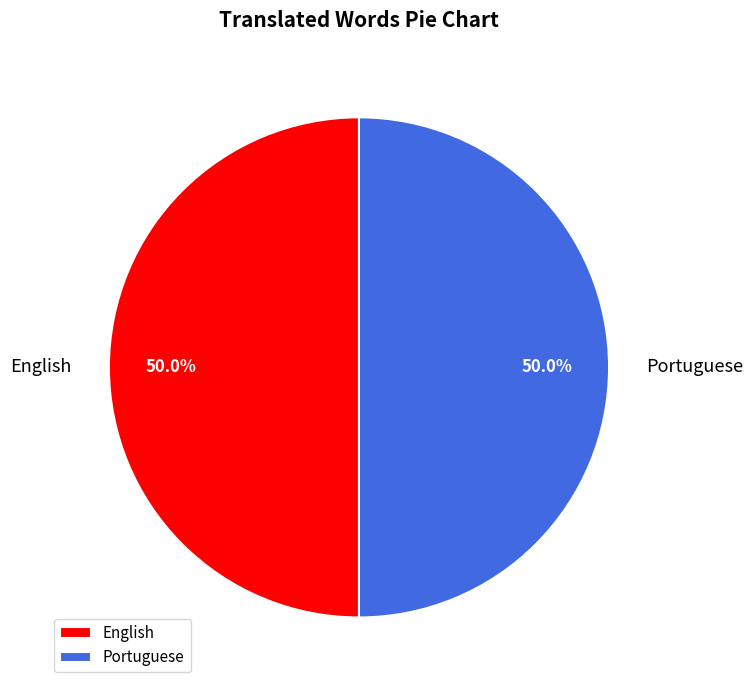

What is the ratio of the value at Portuguese to the value at English?

1.0